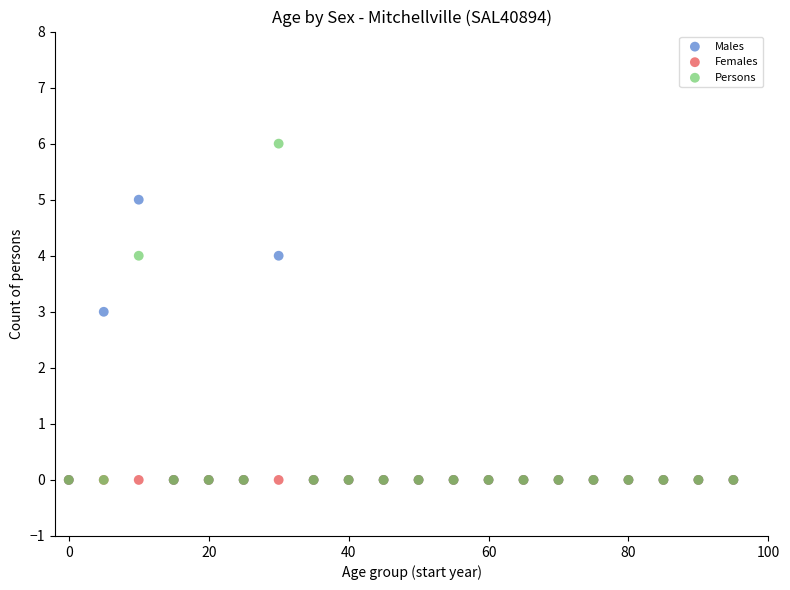

In the Males series, what Y value is closest to 2?

3